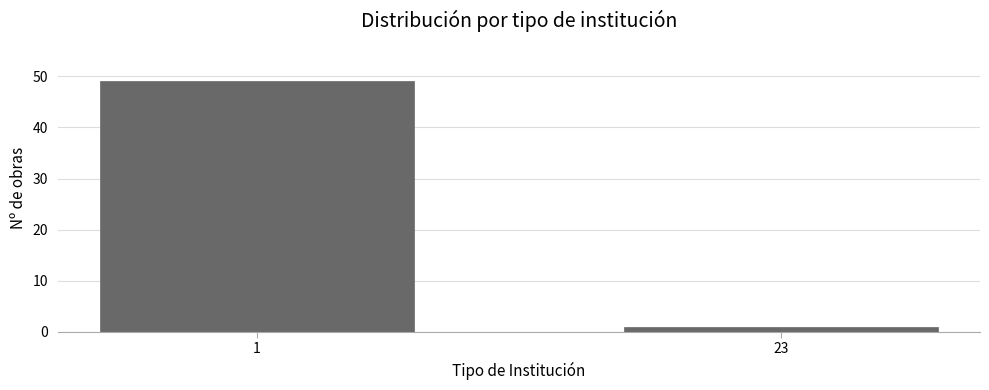

Reading left to right, transcribe all the data shown in this chart.

49	1